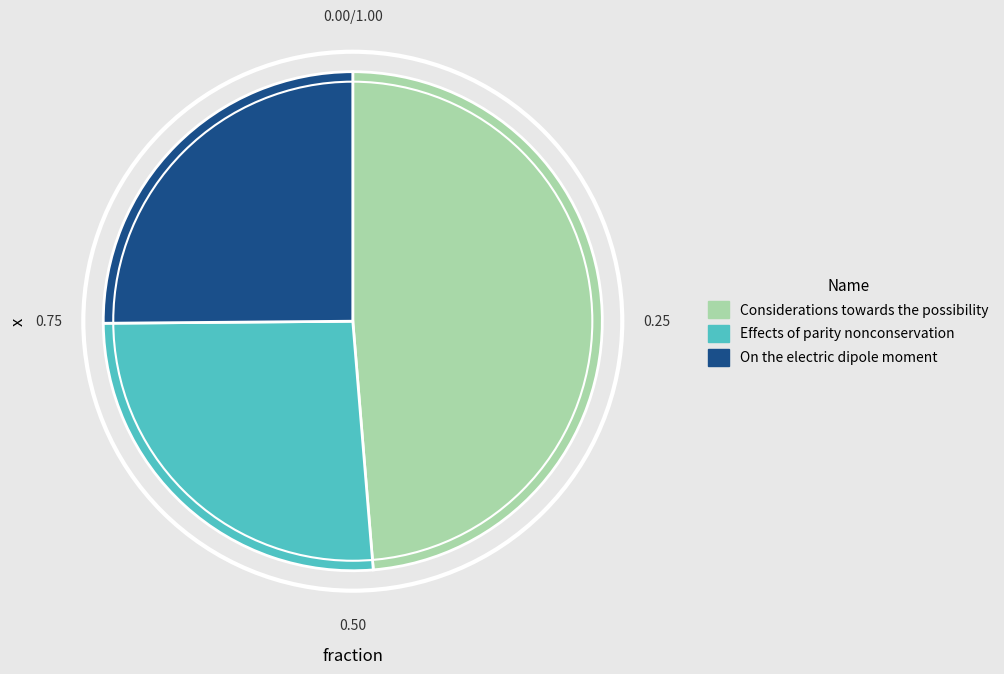

Do On the electric dipole moment and Effects of parity nonconservation together represent more than half of the pie?

Yes